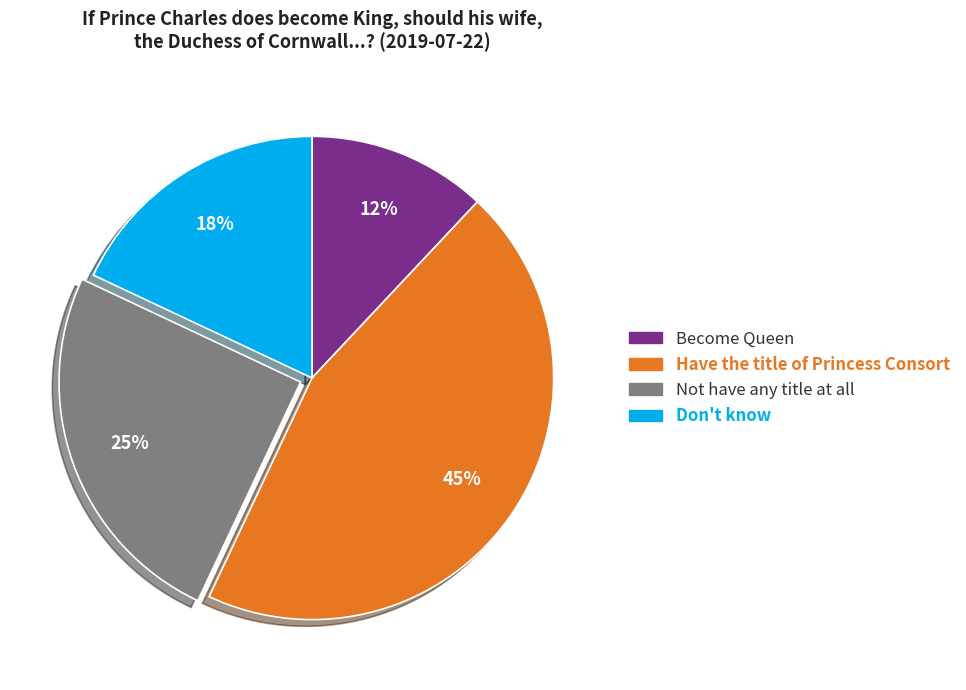

True or false: Have the title of Princess Consort accounts for 45% of the total.

True